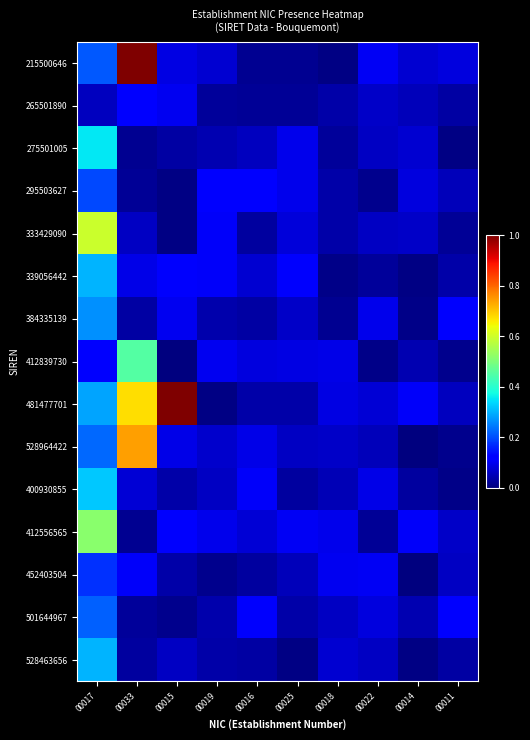

At which category is the sum across all series the highest?

00017